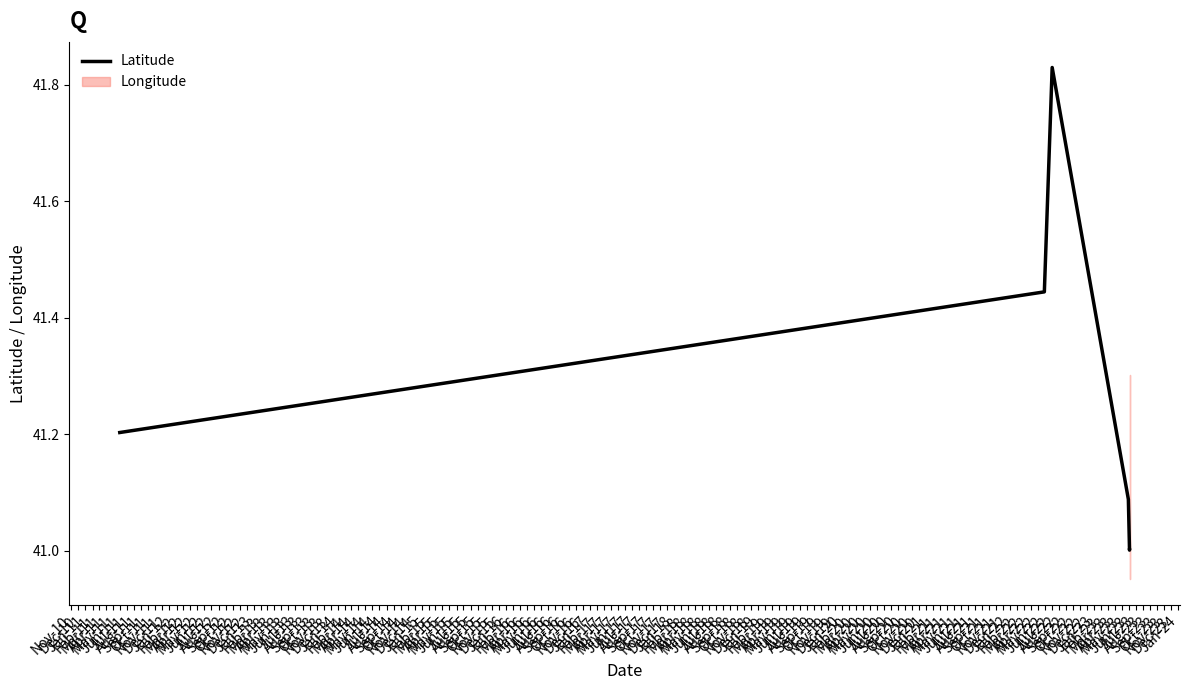

Is this an area chart (filled region under the line)?

No